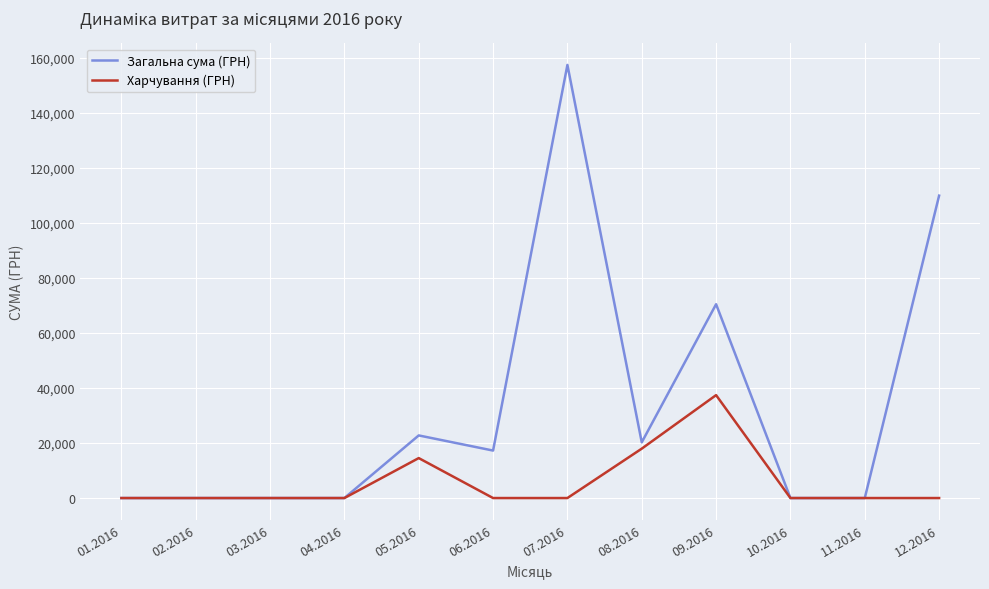

Which series has the largest total across all categories?

Загальна сума (ГРН)